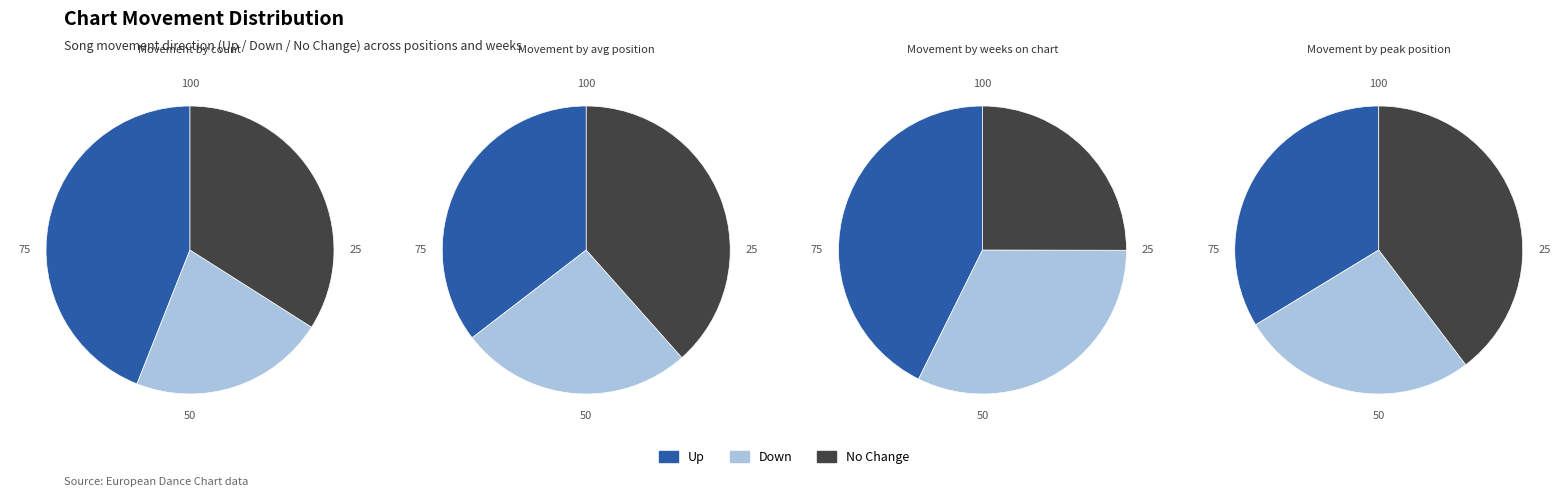

Rank the categories by value from lowest to highest.

down, -, up